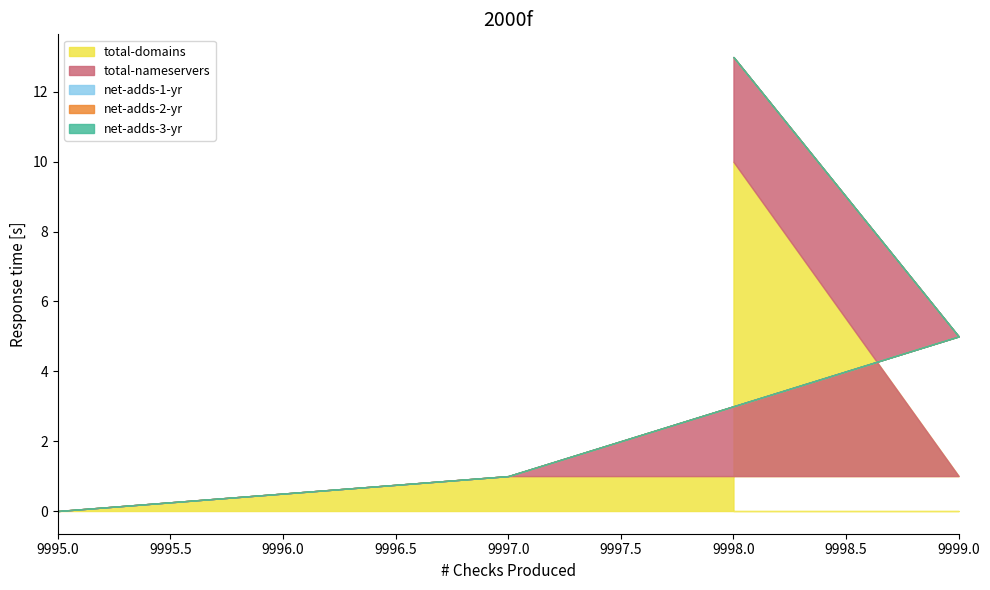

What is the label of the 3rd point from the right?

9997